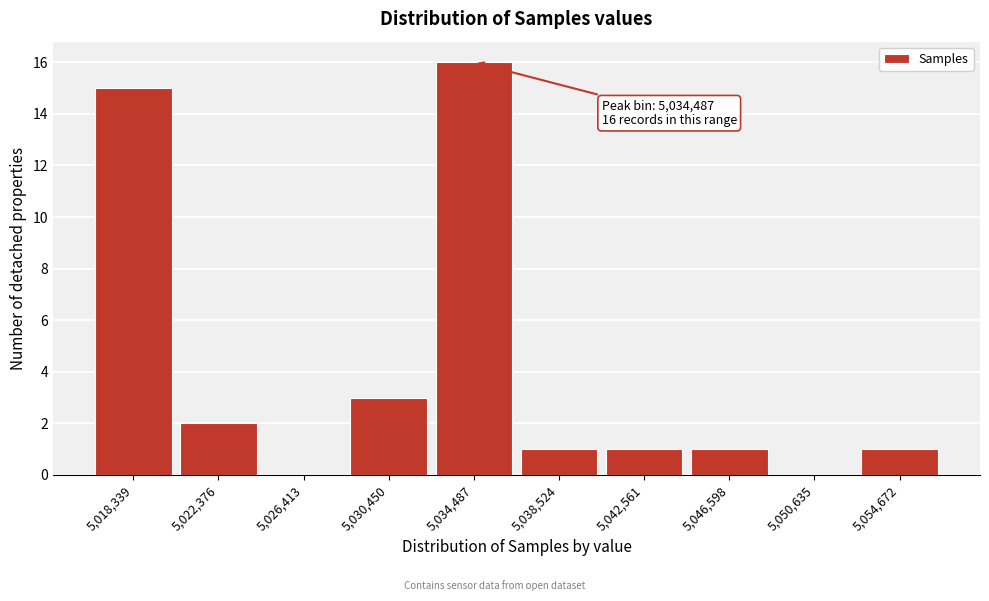

Reading left to right, transcribe all the data shown in this chart.

5,018,339=15	5,022,376=2	5,026,413=0	5,030,450=3	5,034,487=16	5,038,524=1	5,042,561=1	5,046,598=1	5,050,635=0	5,054,672=1